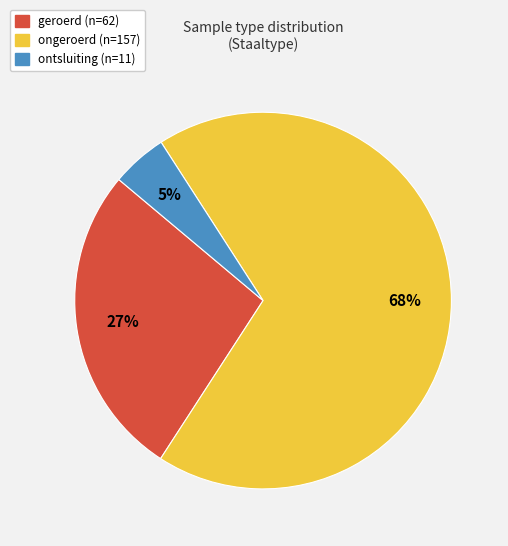

To the nearest percent, what portion does ongeroerd represent?

68%